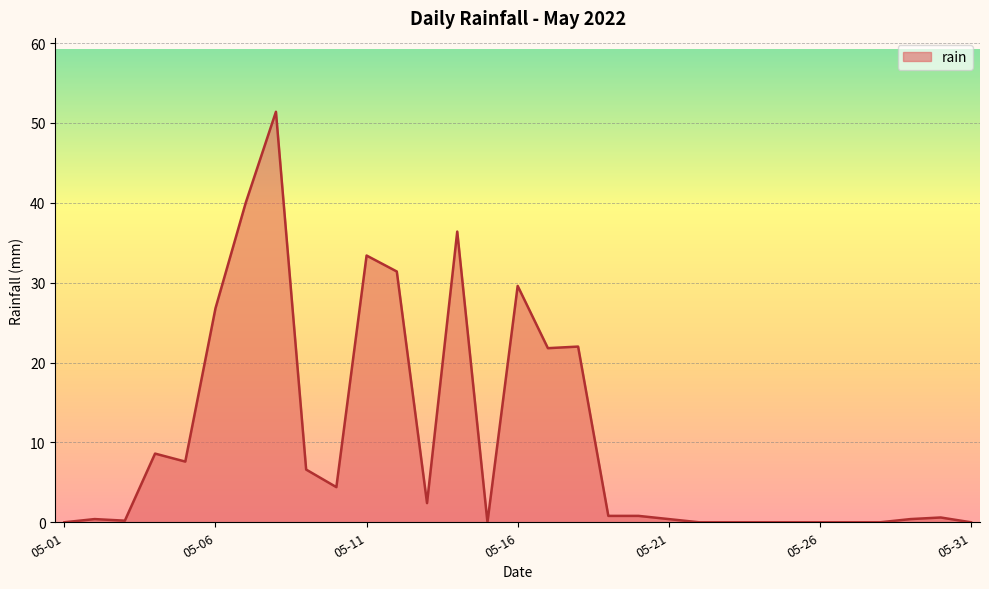

What is the difference between the maximum and minimum values?

51.4